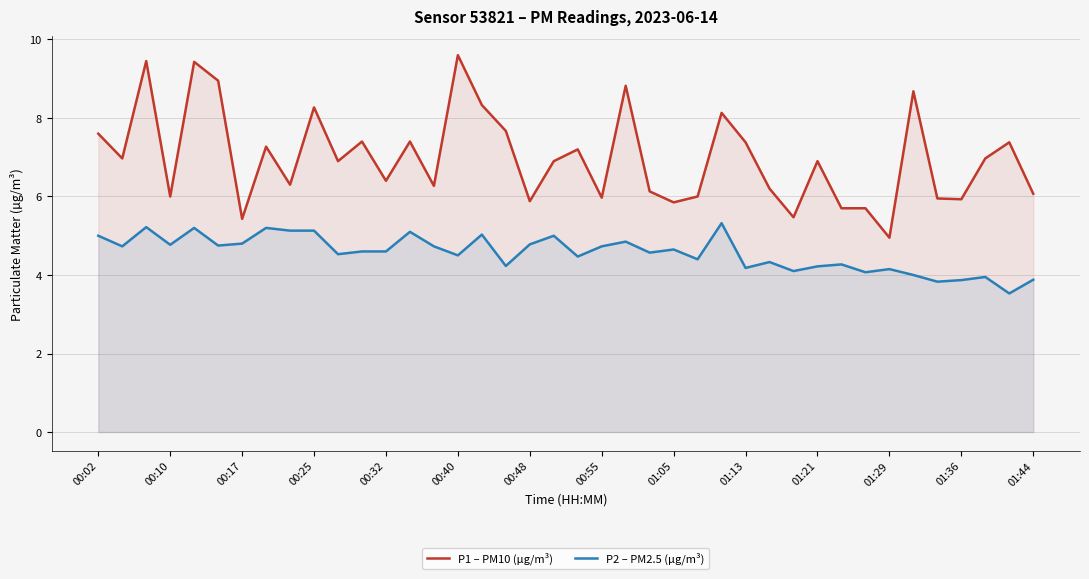

What is the sum of all P2 – PM2.5 (µg/m³) values?

182.4